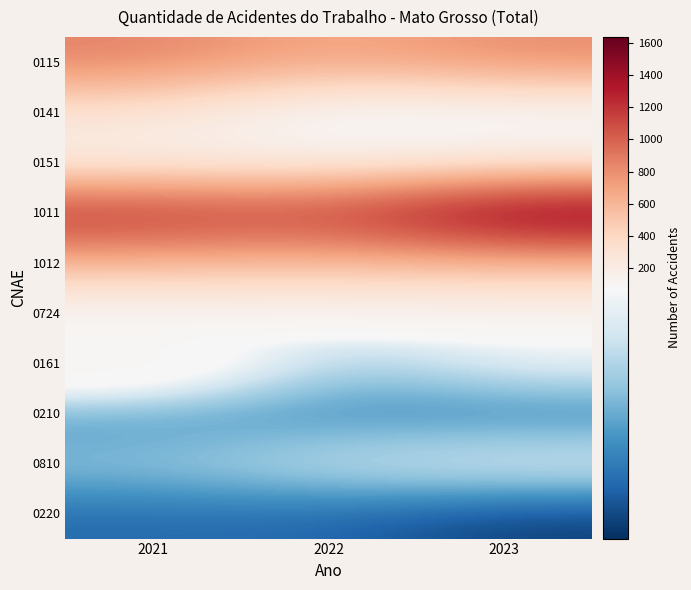

Is the value of 0115 at 2022 greater than the value of 0161 at 2021?

Yes